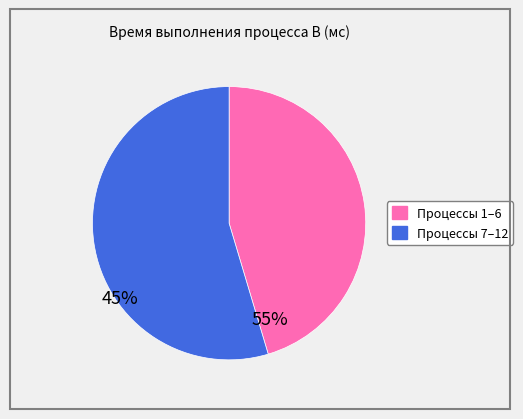

Does any single category account for the majority?

Yes